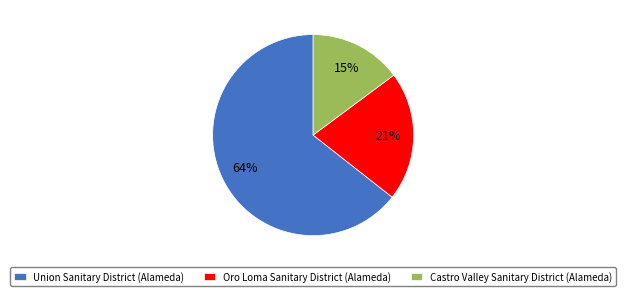

Is it true that Oro Loma Sanitary District (Alameda) is 13% of the pie?

False